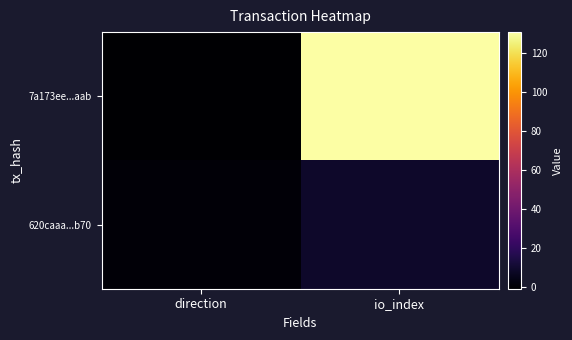

Count the number of data series in this chart.

2